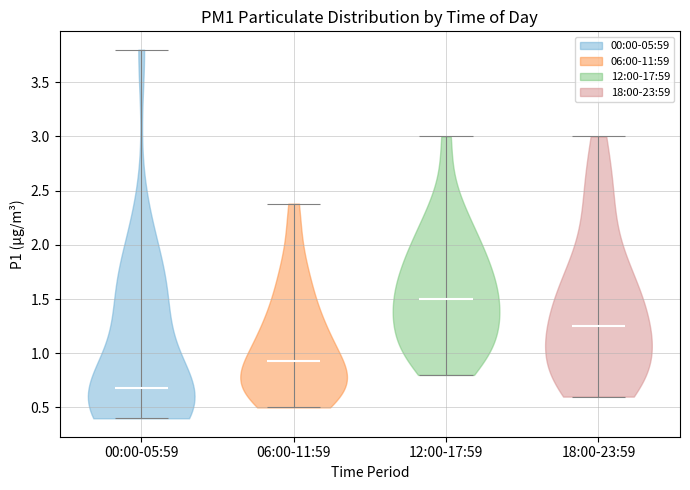

Where does the median line of the violin for 12:00-17:59 sit on the y-axis? The values are not printed on the chart, so give them approximately, as read against the axis.

1.50